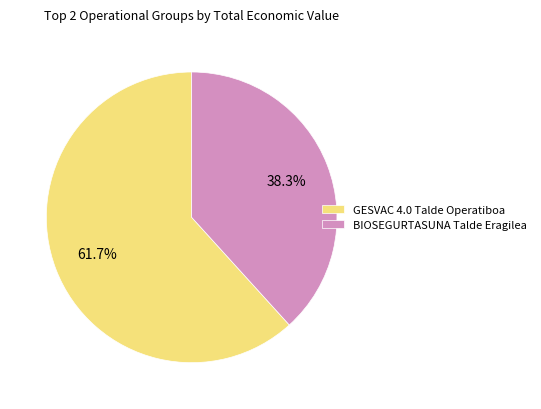

How many slices are in this pie chart?

2